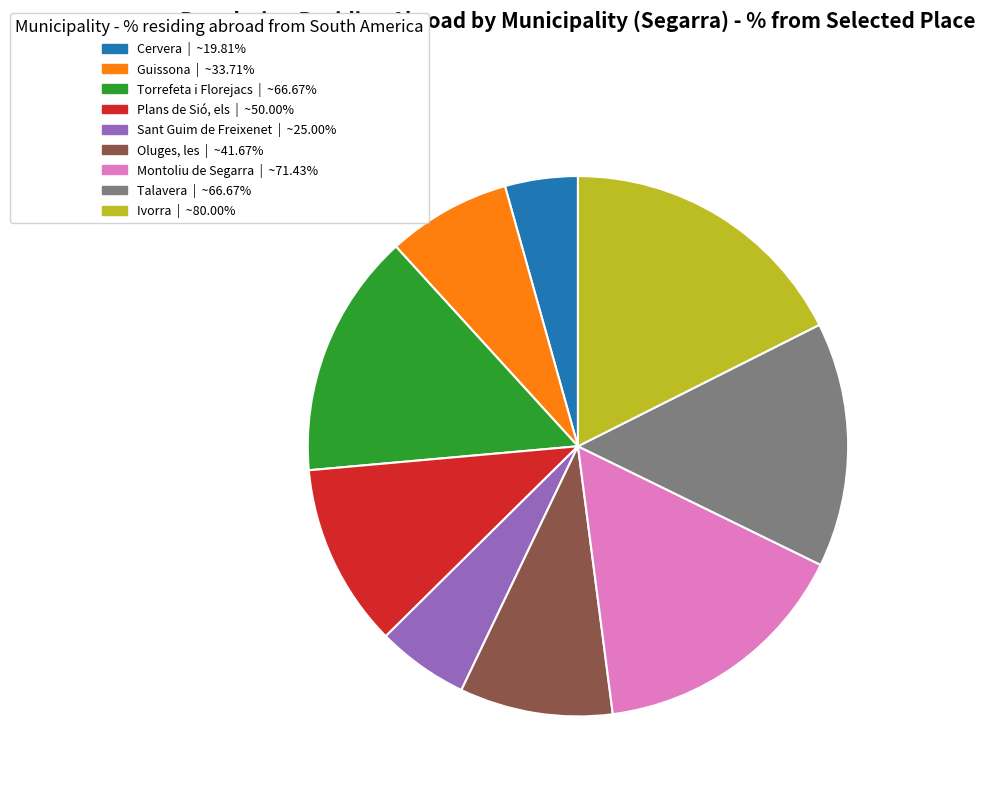

Is there any slice that represents more than half of the pie?

No